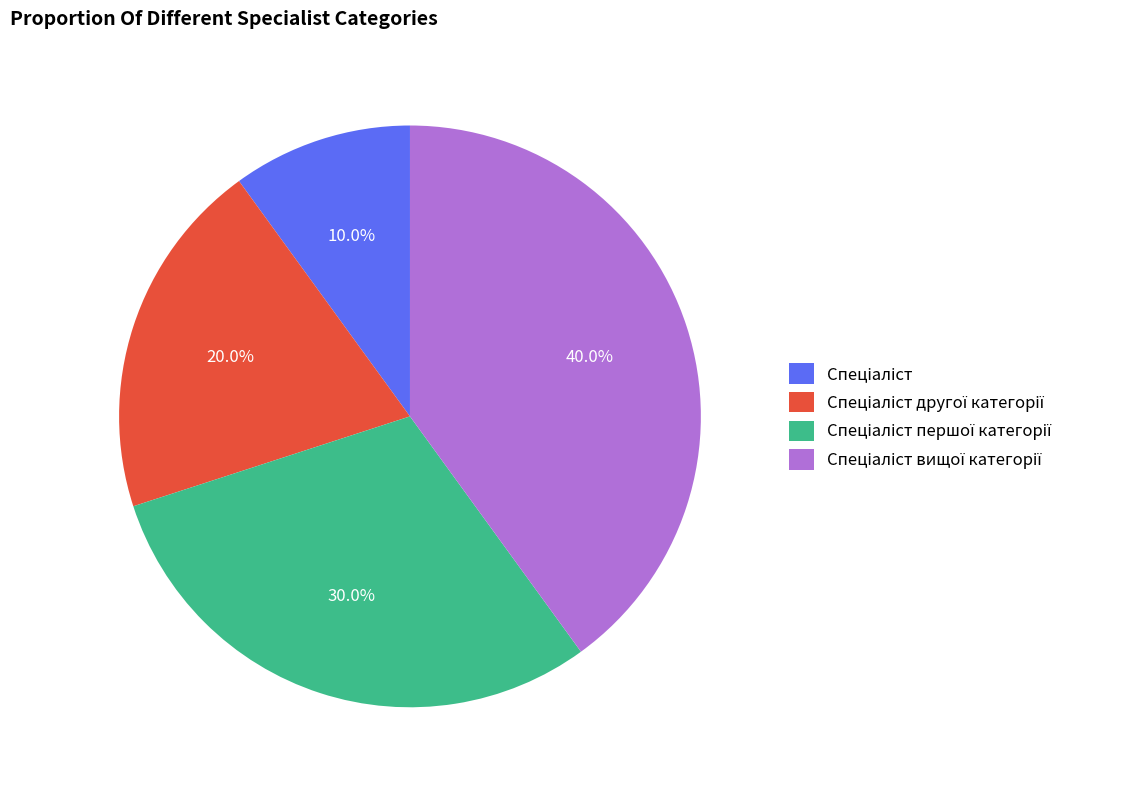

To the nearest percent, what is the average slice percentage?

25%